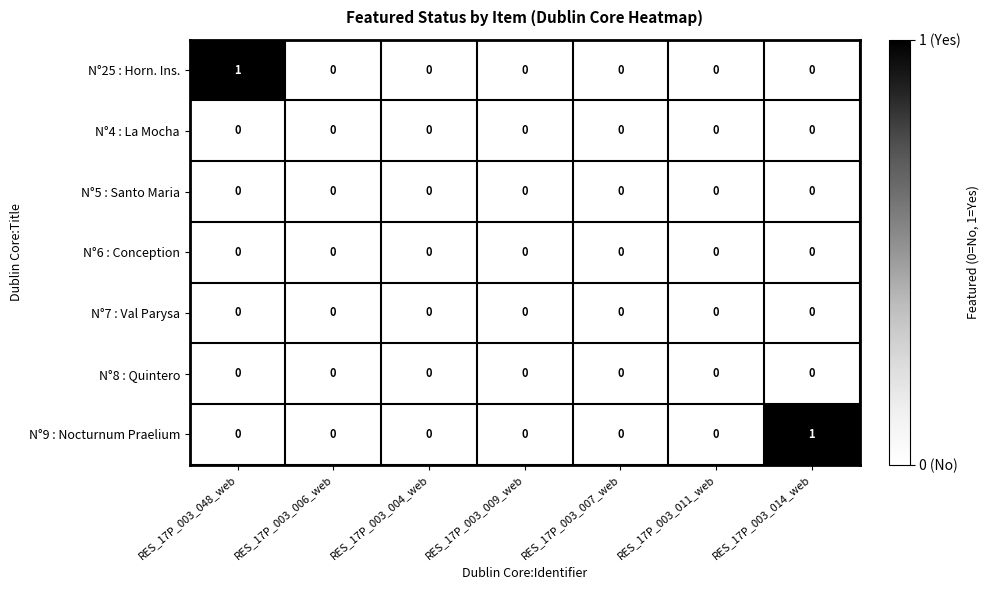

Which series changed the most between RES_17P_003_048_web and RES_17P_003_009_web?

N°25 : Horn. Ins.